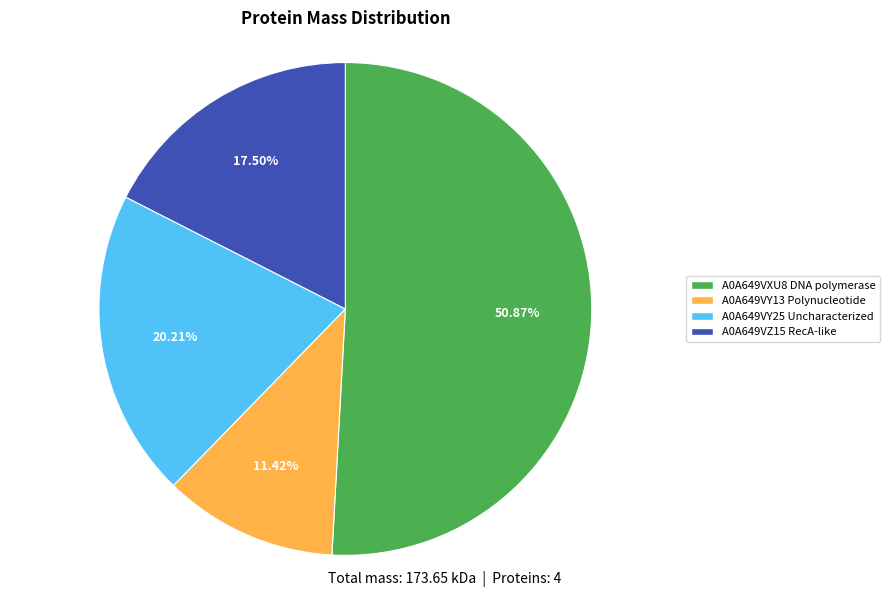

What percentage is NOT represented by A0A649VY25 Uncharacterized?

79.8%